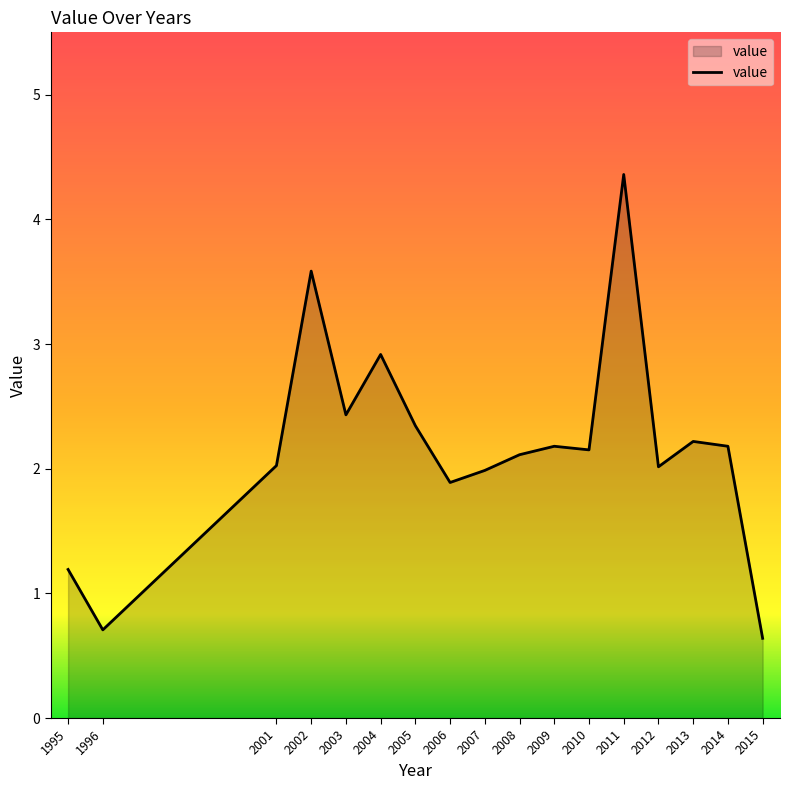

Which category has the highest value across all series?

2011